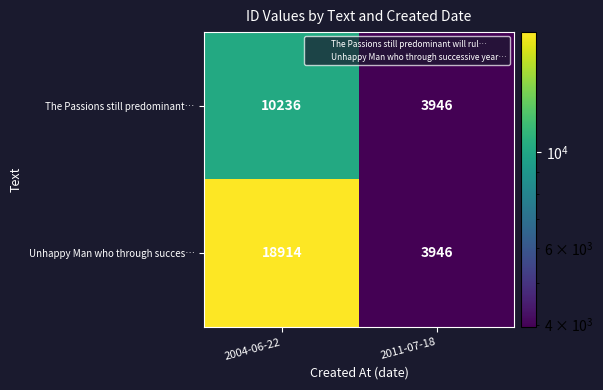

Rank the series by their maximum value, from lowest to highest.

The Passions still predominant…, Unhappy Man who through succes…